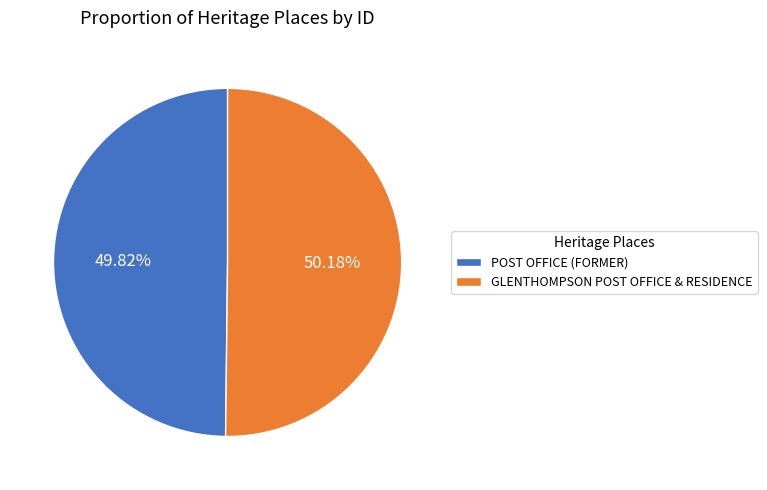

True or false: GLENTHOMPSON POST OFFICE & RESIDENCE accounts for 50% of the total.

True